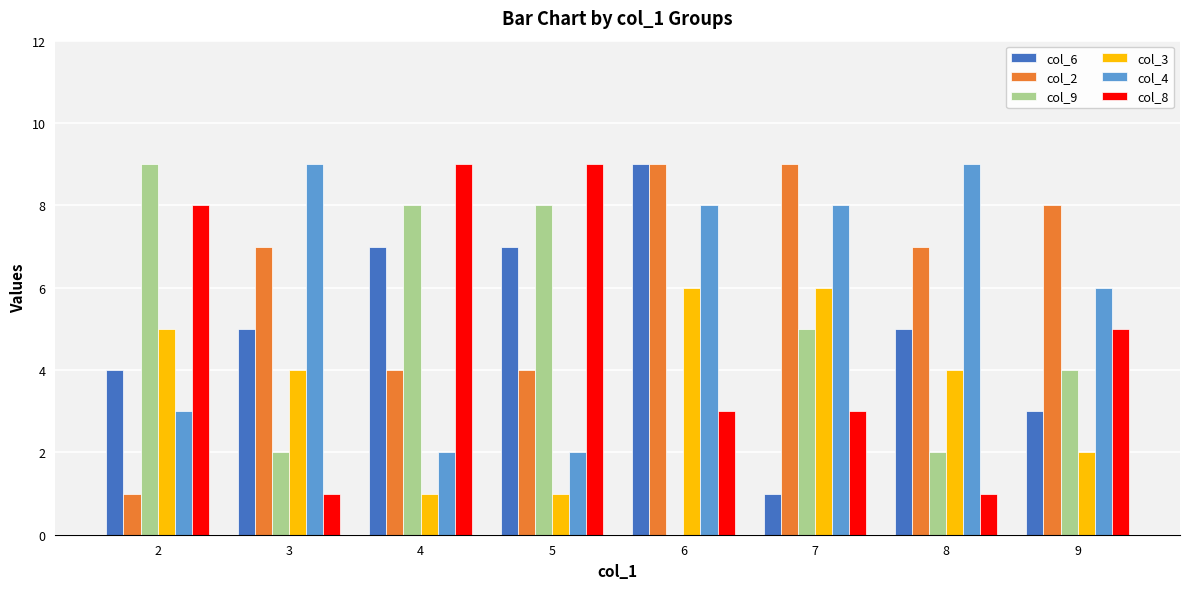

Where does the col_3 series first go above 4?

2